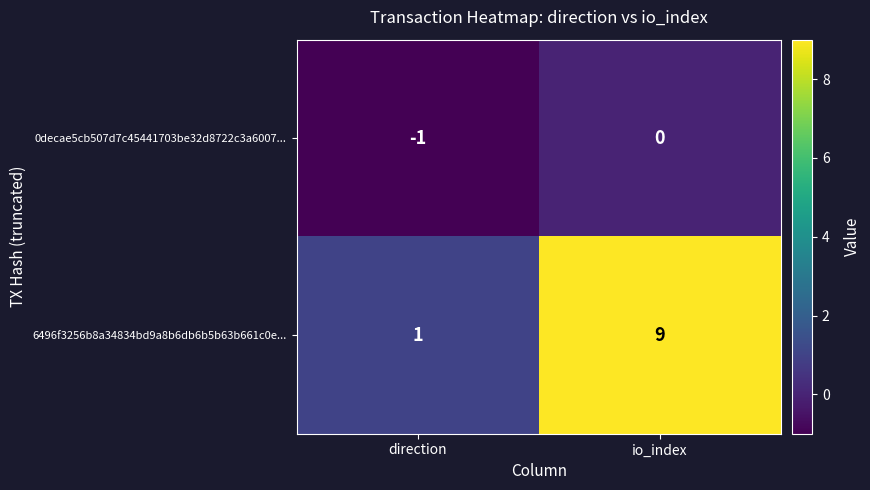

The 6496f3256b8a34834bd9a8b6db6b5b63b661c0e... series shows 1 at direction. True or false?

True